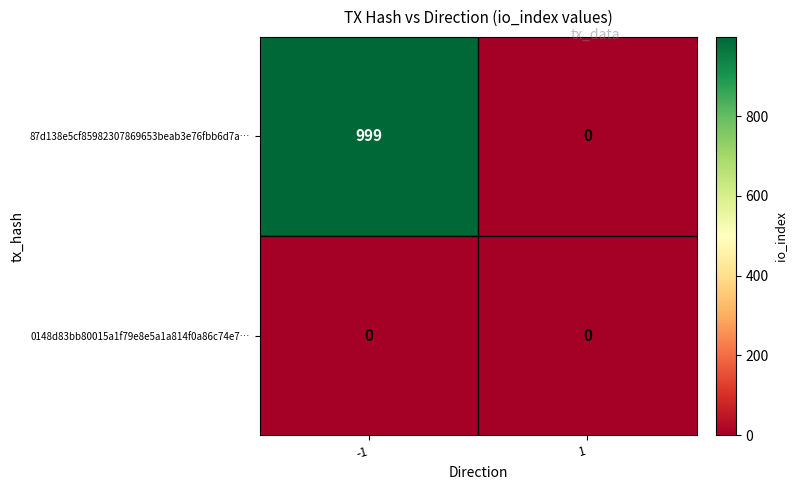

Reading left to right, extract all data points from this chart.

87d138e5cf85982307869653beab3e76fbb6d7a…: 999	0
0148d83bb80015a1f79e8e5a1a814f0a86c74e7…: 0	0